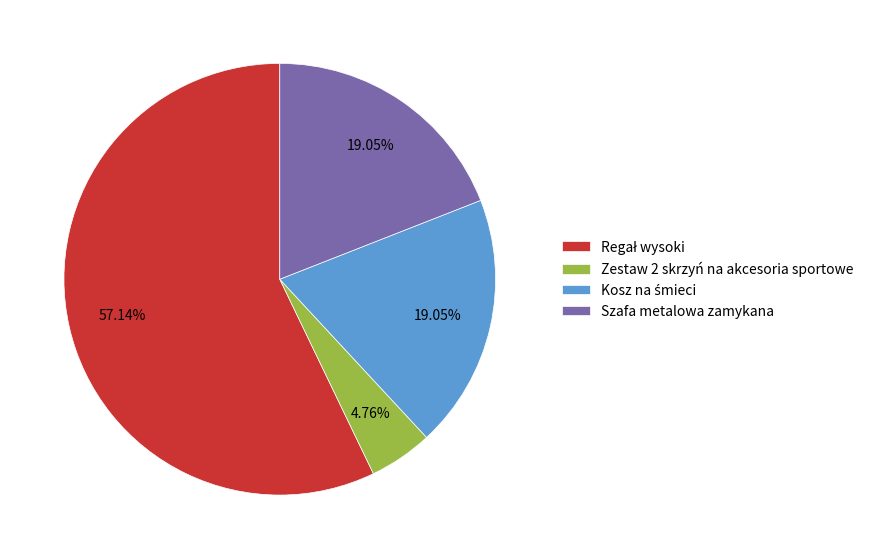

Which has a higher value, Szafa metalowa zamykana or Zestaw 2 skrzyń na akcesoria sportowe?

Szafa metalowa zamykana